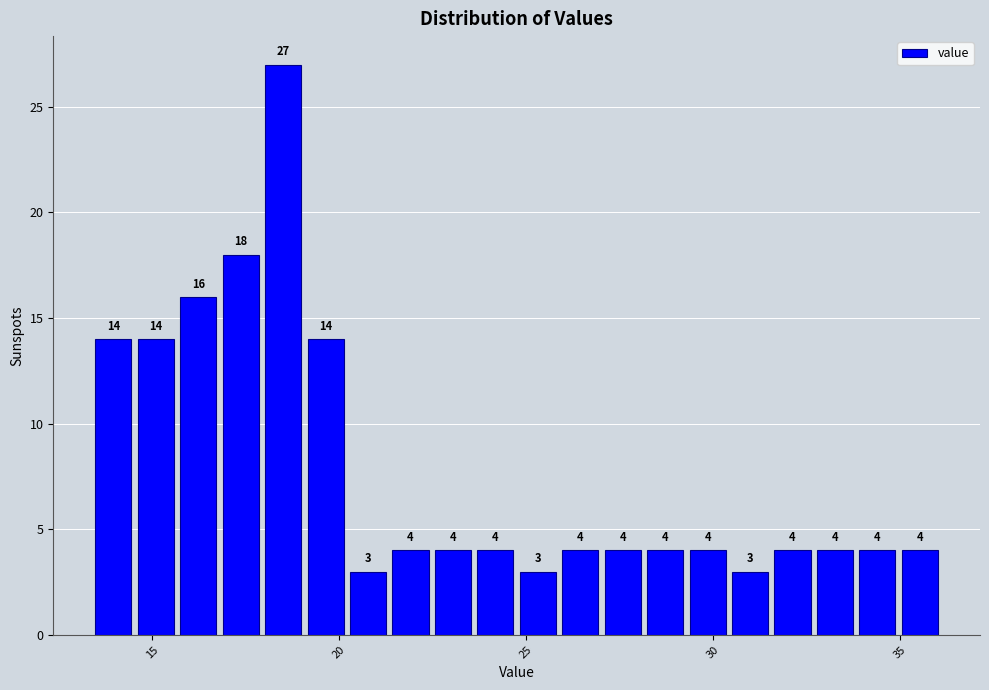

Read against the x-axis, roughly where is the centre of the tallest bar?

18.5